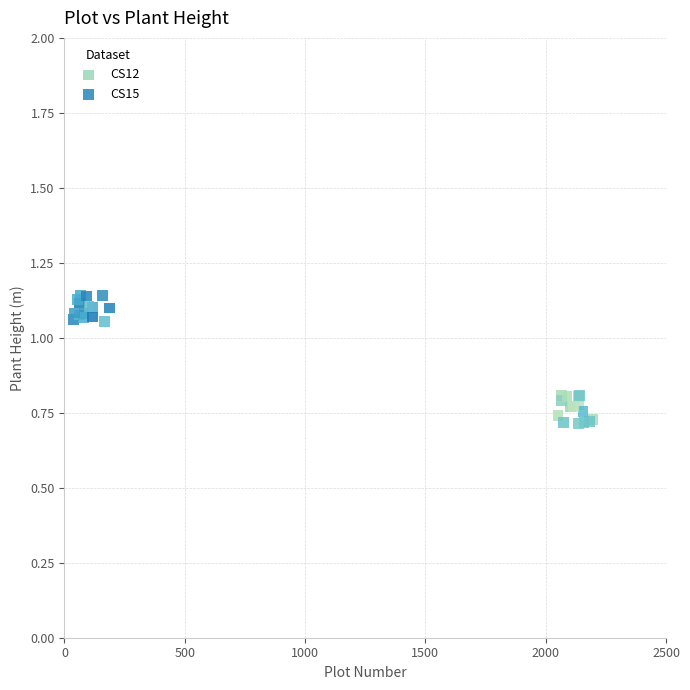

Which series contains the highest Y value?

CS15